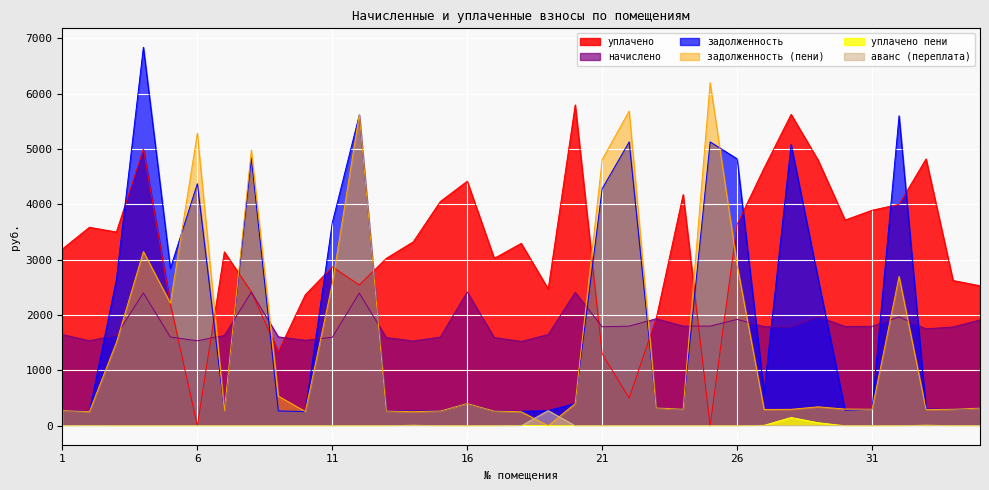

Where does the начислено series first go above 1784?

4